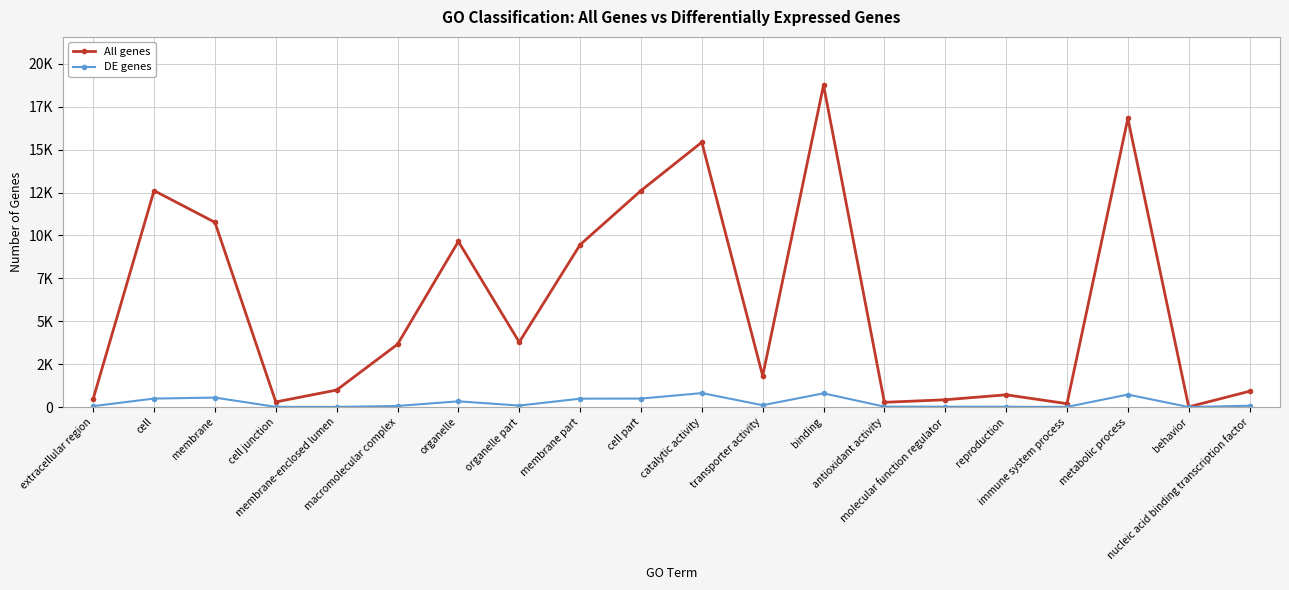

Does the chart have visible grid lines?

Yes